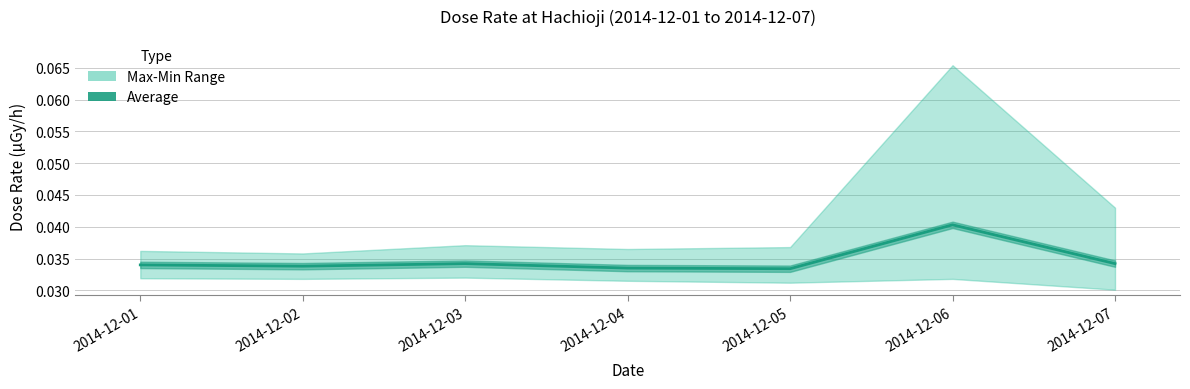

True or false: the data shows 0.0 at 2014-12-04.

True